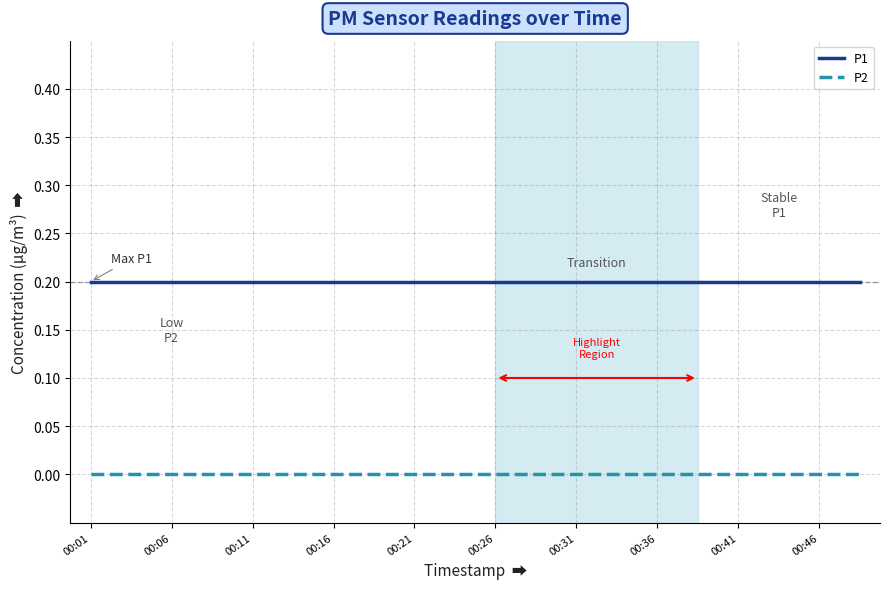

True or false: P1 and P2 cross at least once.

False